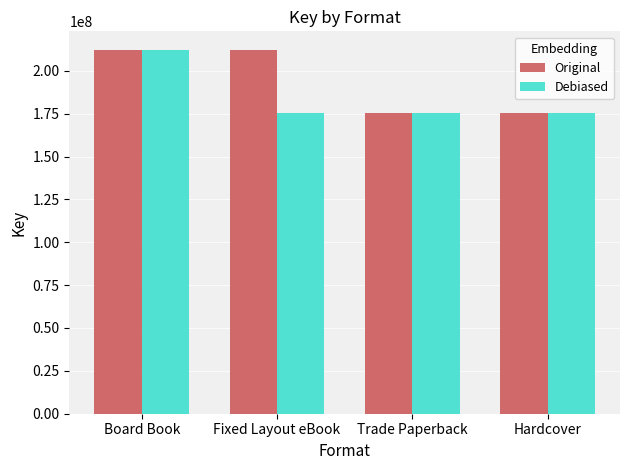

Does the chart contain any negative values?

No